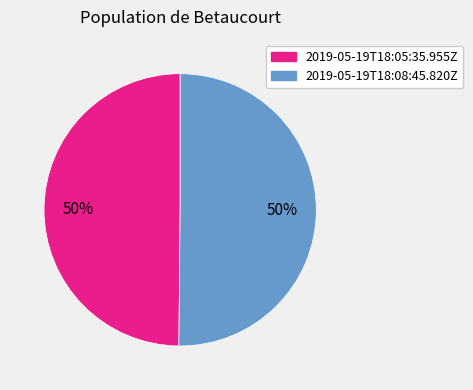

Count the number of slices in the pie.

2